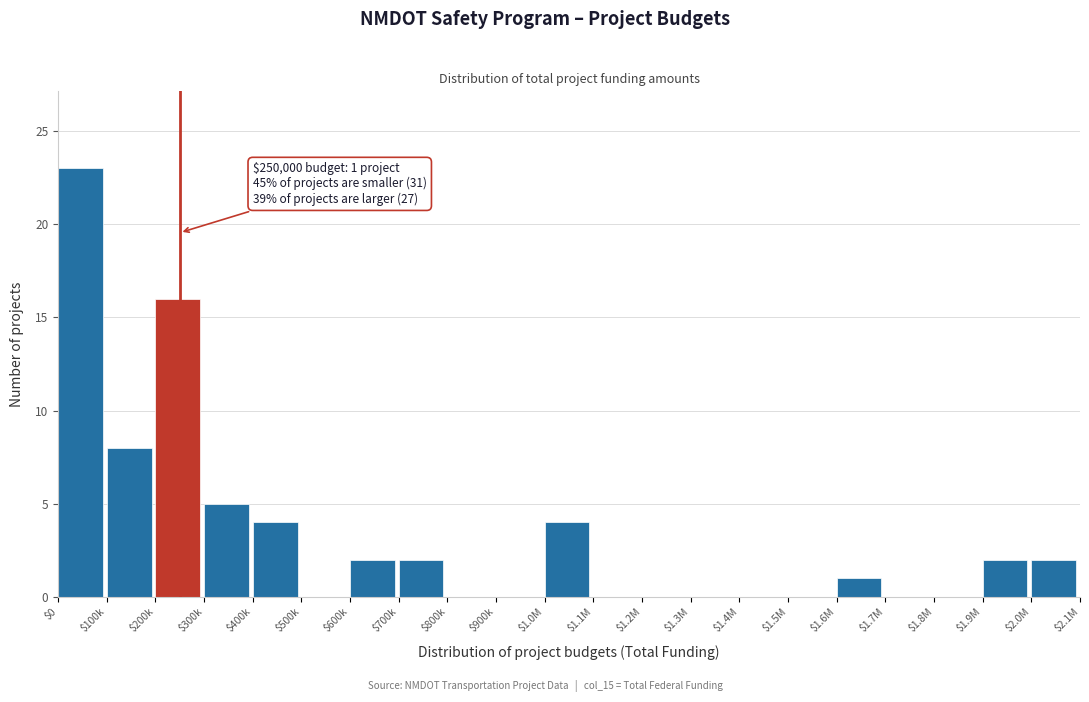

Which label corresponds to the largest value in the chart?

$0